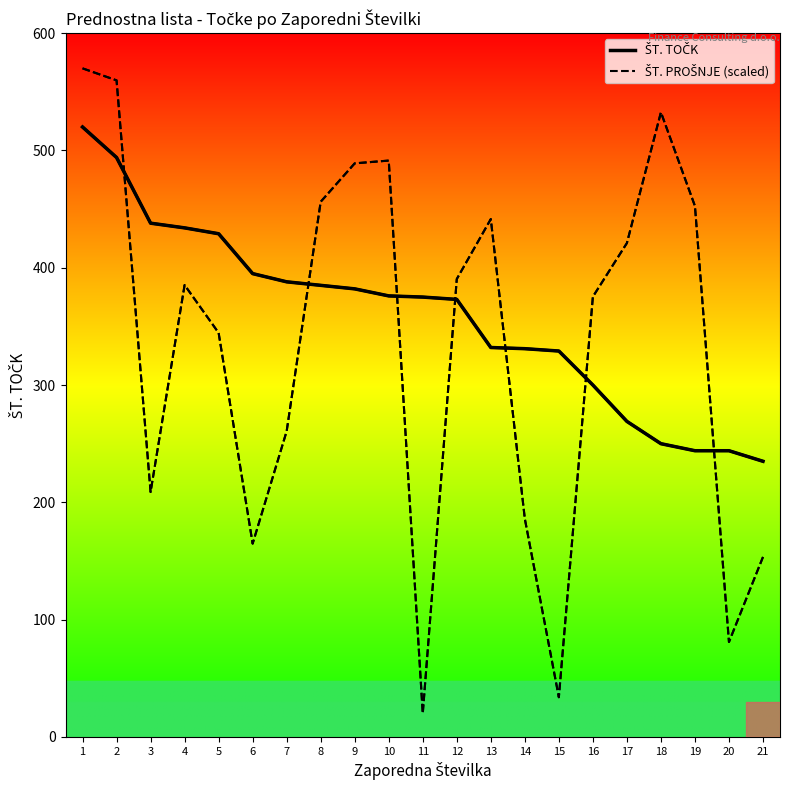

What is the total value across all series at 6?

559.8